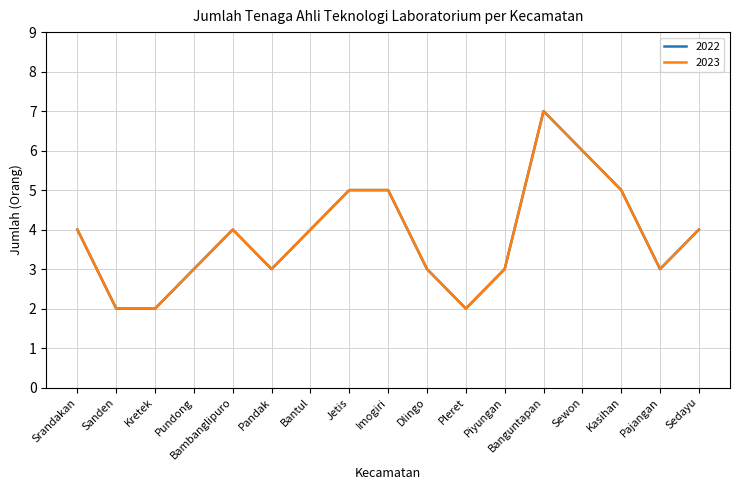

What is the difference between the second highest and minimum values in the 2022 series?

4